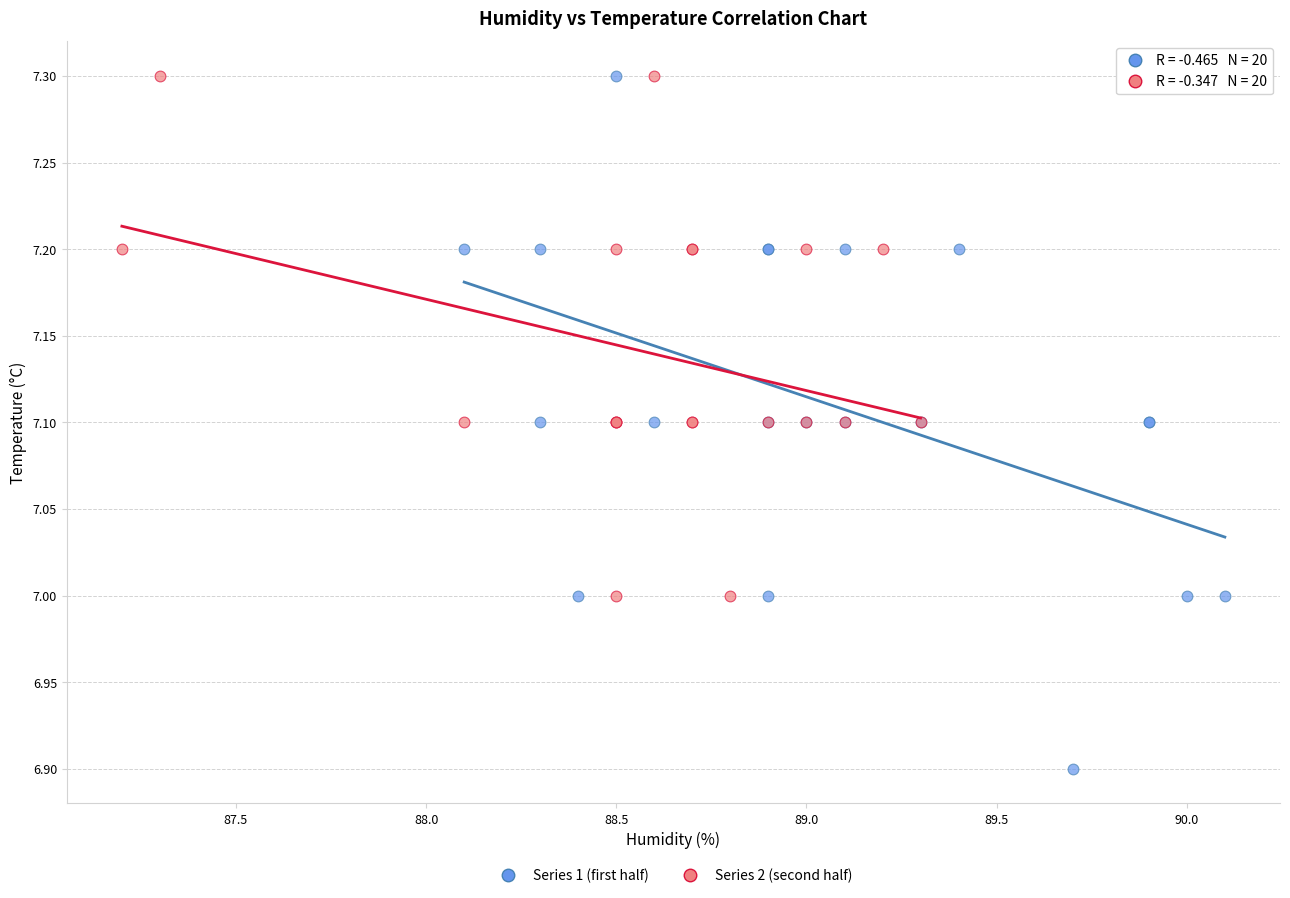

Which series contains the lowest Y value?

Series 1 (first half)